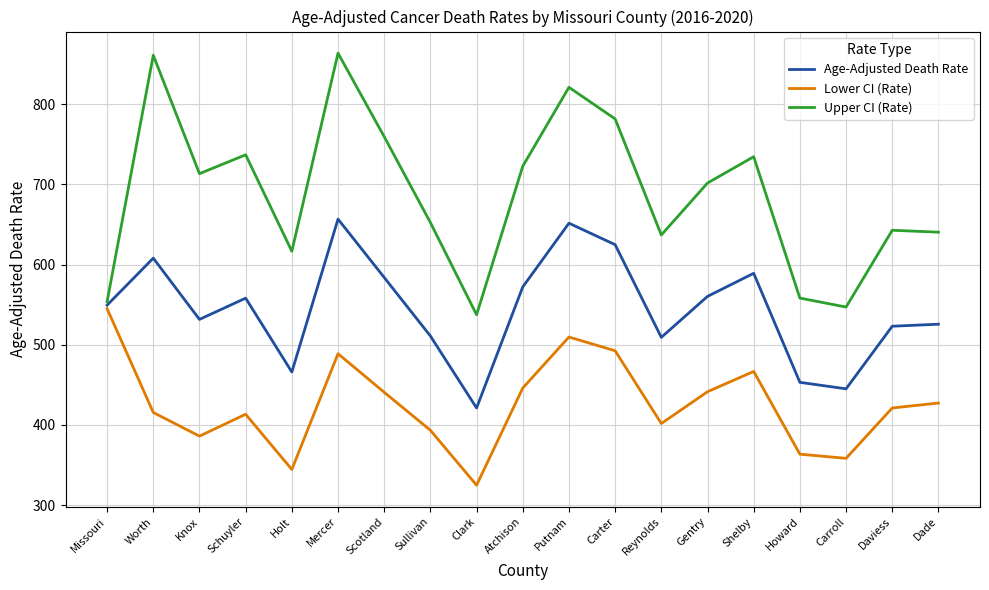

Is the value of Age-Adjusted Death Rate at Missouri greater than the value of Lower CI (Rate) at Putnam?

Yes